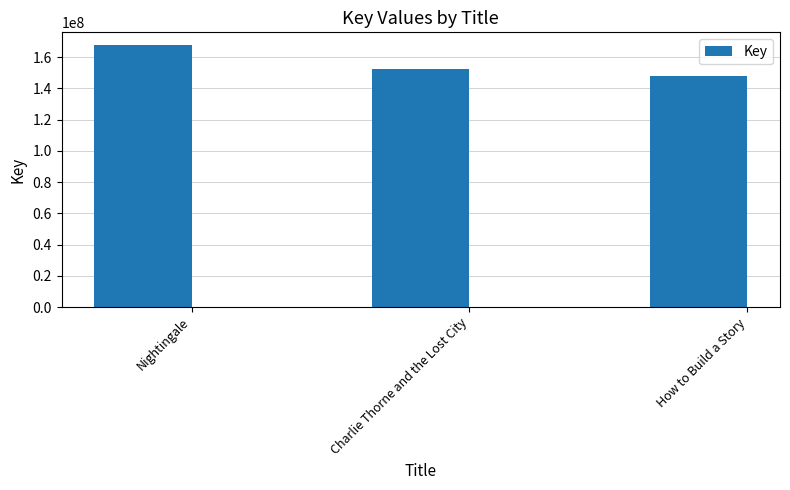

How many values are between 147785102 and 167418180?

3